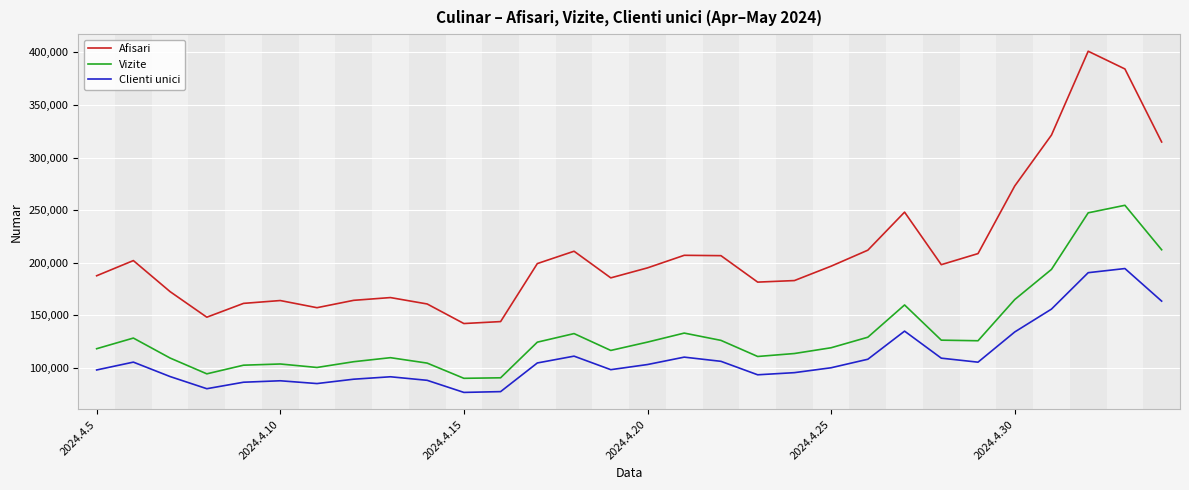

True or false: Vizite and Clienti unici intersect in this chart.

False